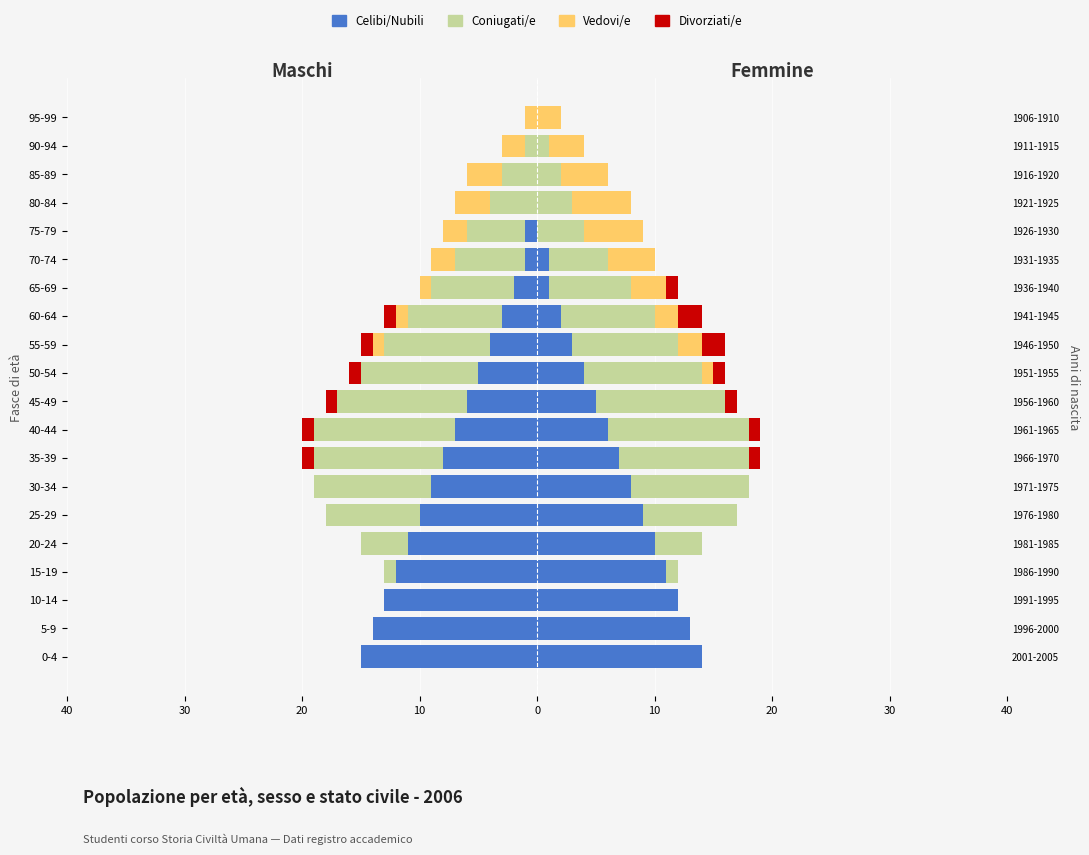

How many bars are there in total?

80